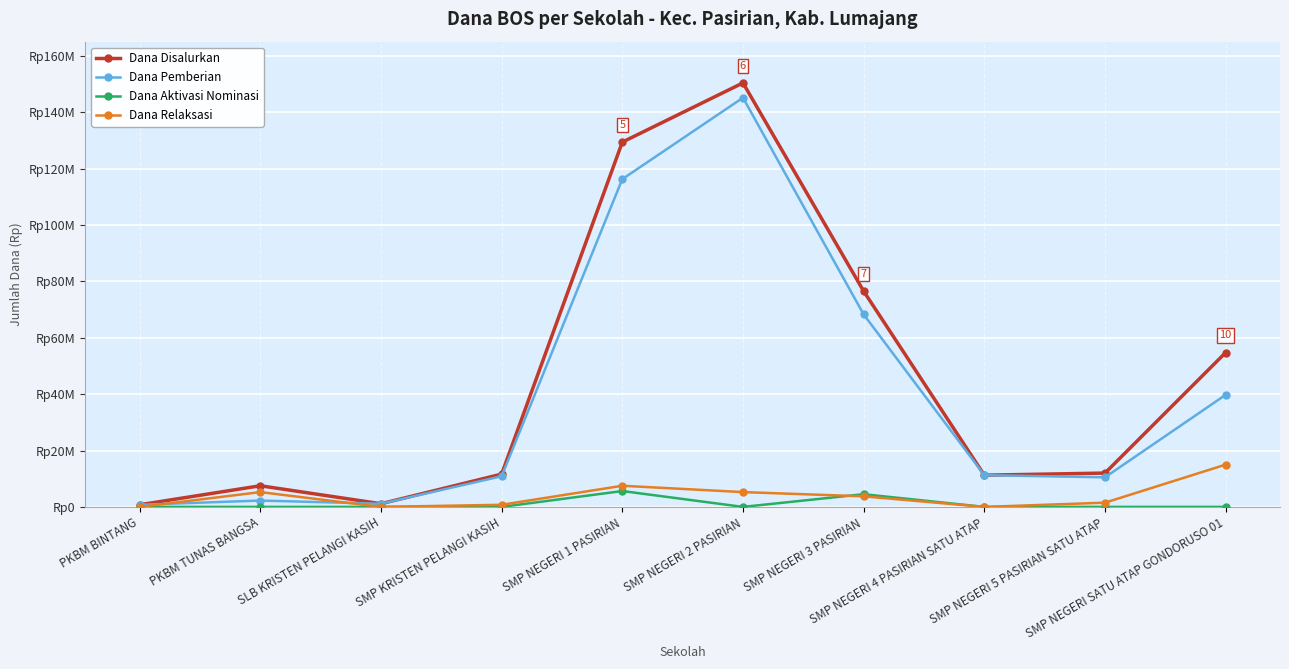

What is the label of the 4th point from the right?

SMP NEGERI 3 PASIRIAN